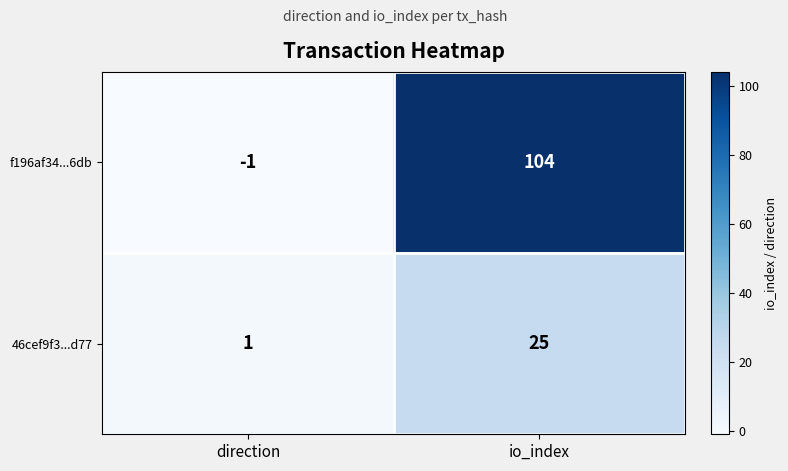

Count the number of data series in this chart.

2